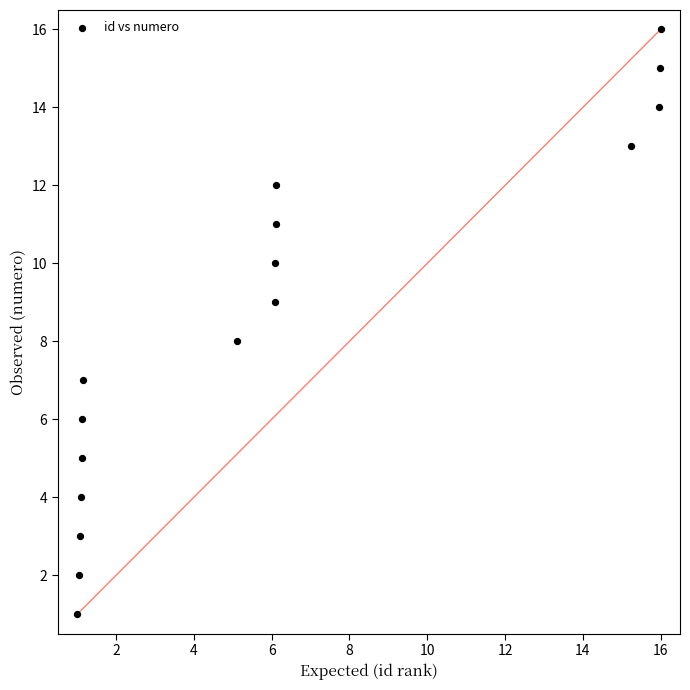

What is the range of Y values (max minus min)?

15